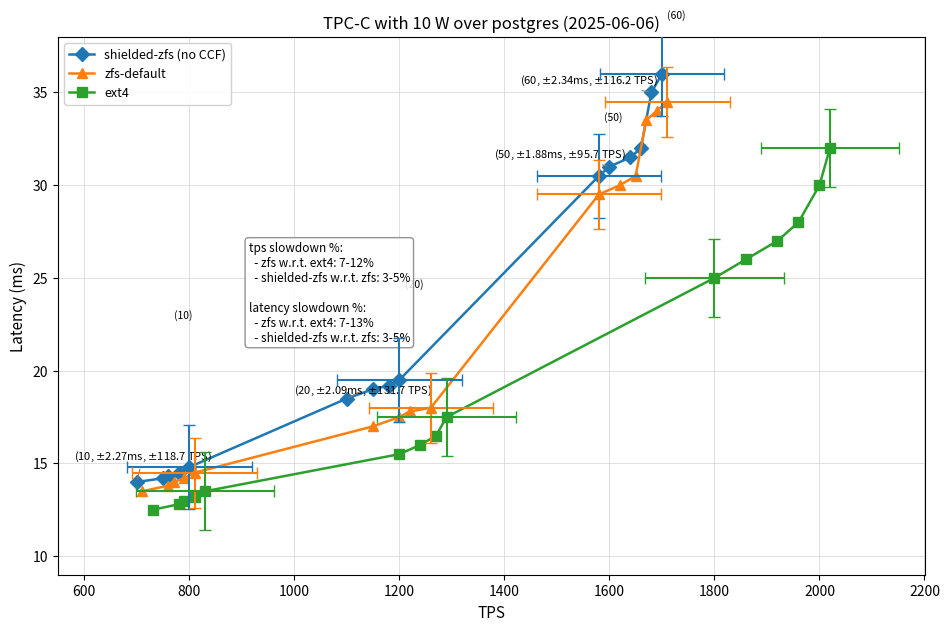

Rank the series by their maximum value, from lowest to highest.

ext4, zfs-default, shielded-zfs (no CCF)